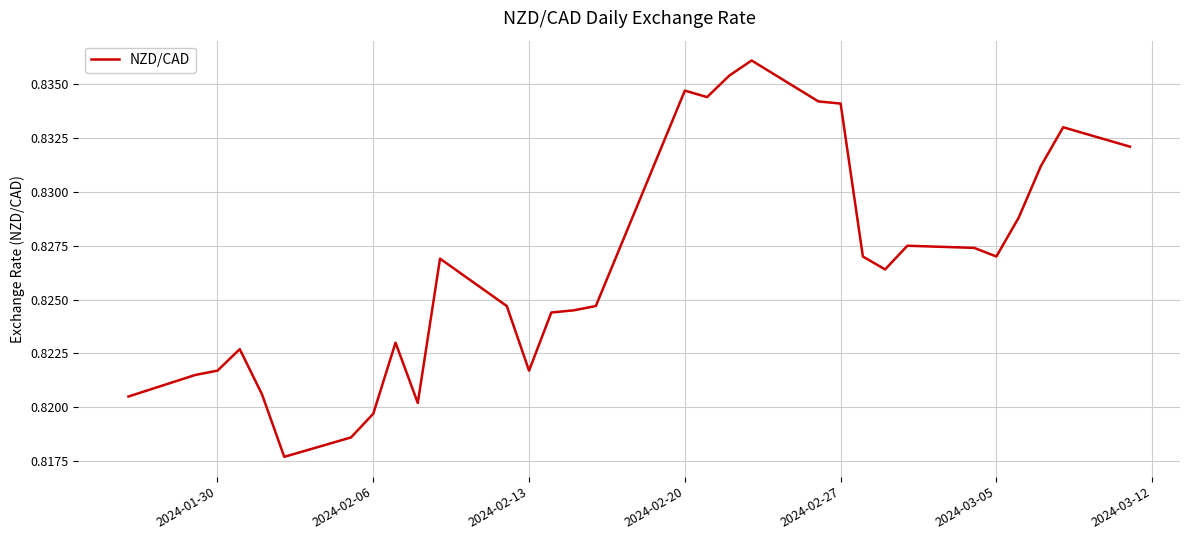

Does the chart have visible grid lines?

Yes